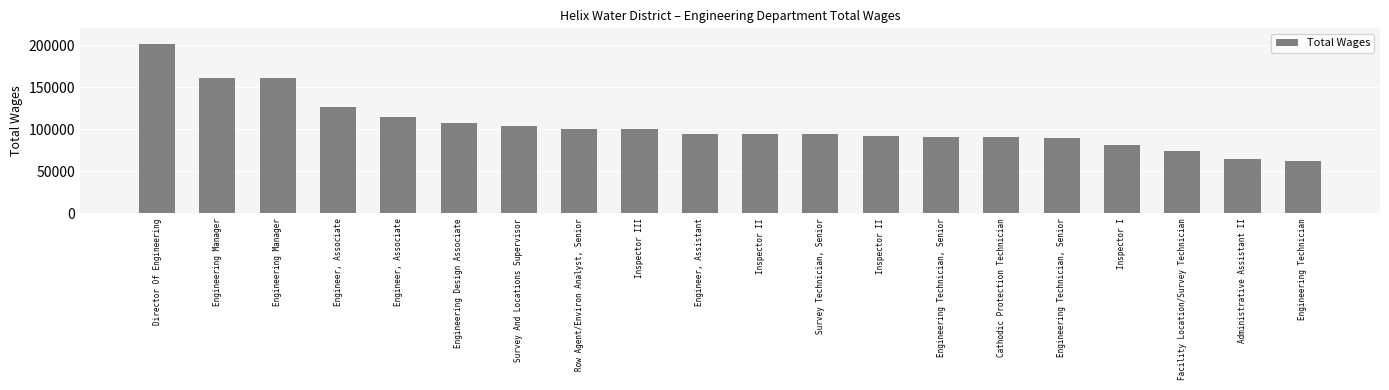

How many bars are there in total?

20